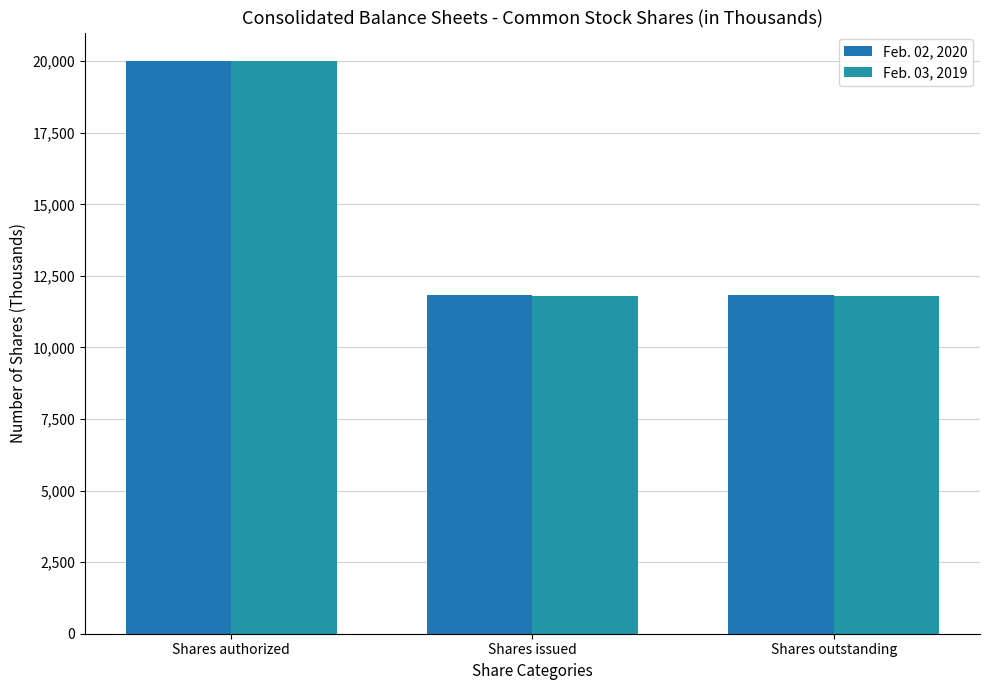

How many data points does each series have?

3